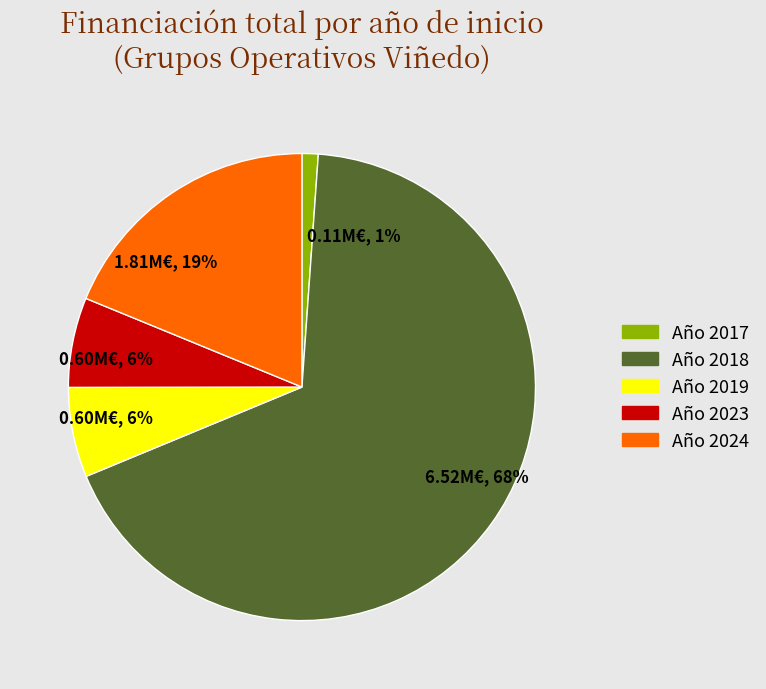

To the nearest percent, what is the average slice percentage?

20%